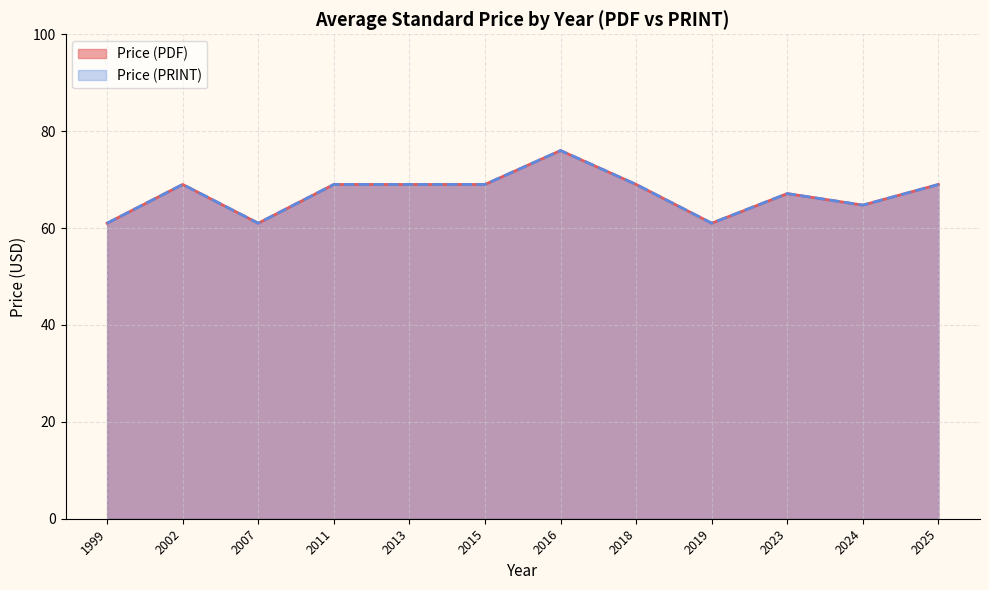

Does the chart display data point markers on the line(s)?

No